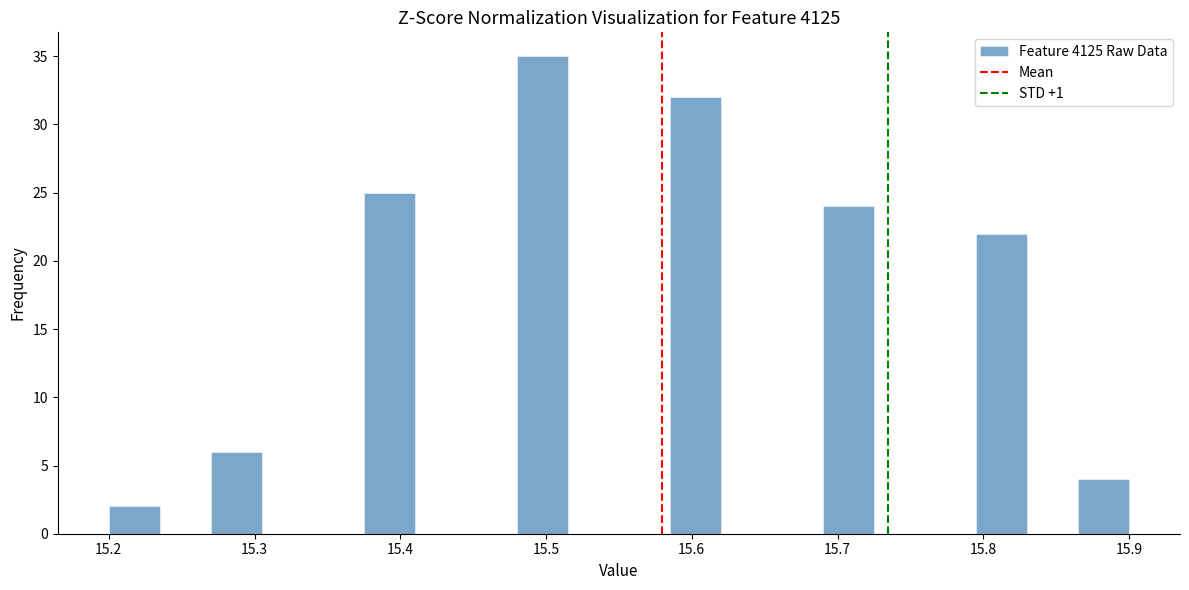

Read against the x-axis, roughly where is the centre of the tallest bar?

15.50